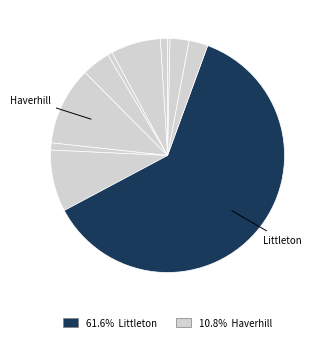

How many segments does this pie chart have?

11